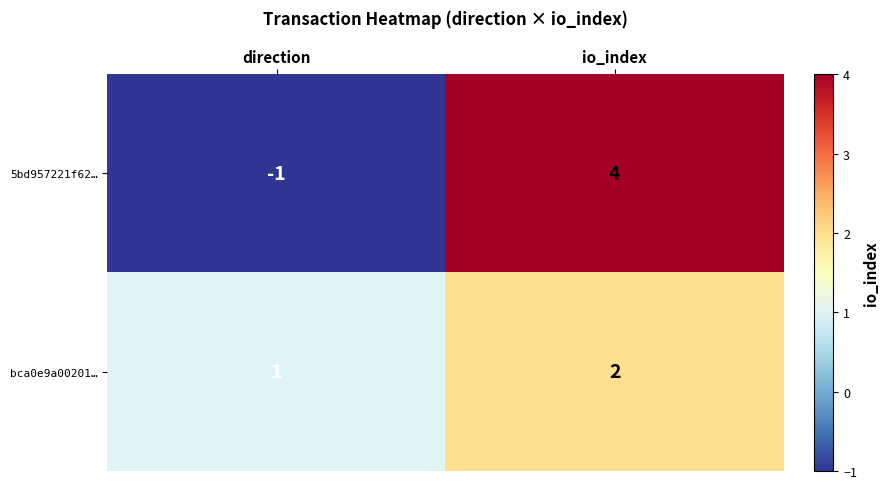

What is the smallest value displayed?

-1